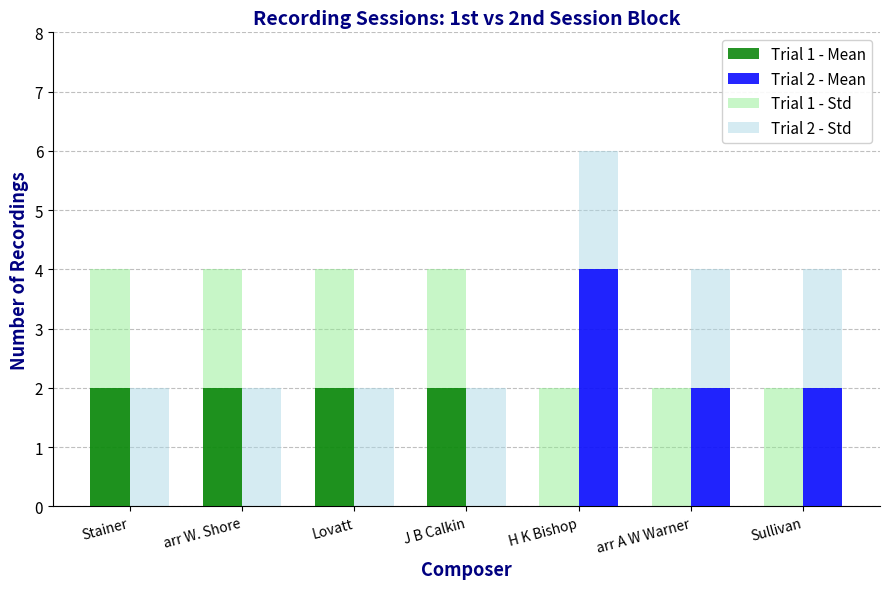

What is the sum of all Trial 1 - Std values?

22